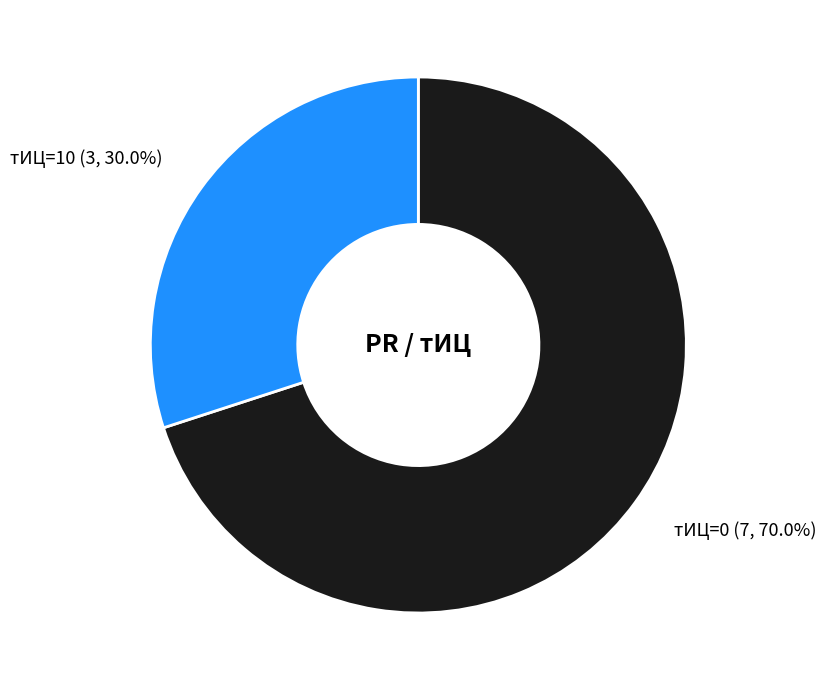

Which category has the smallest portion of the pie?

тИЦ=10 (3, 30.0%)